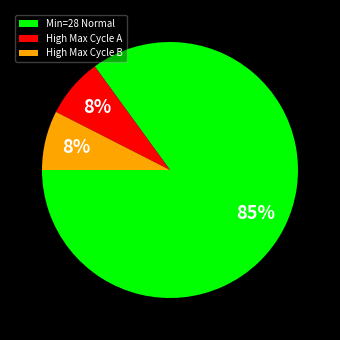

Which has a higher value, Min=28 Normal or High Max Cycle B?

Min=28 Normal